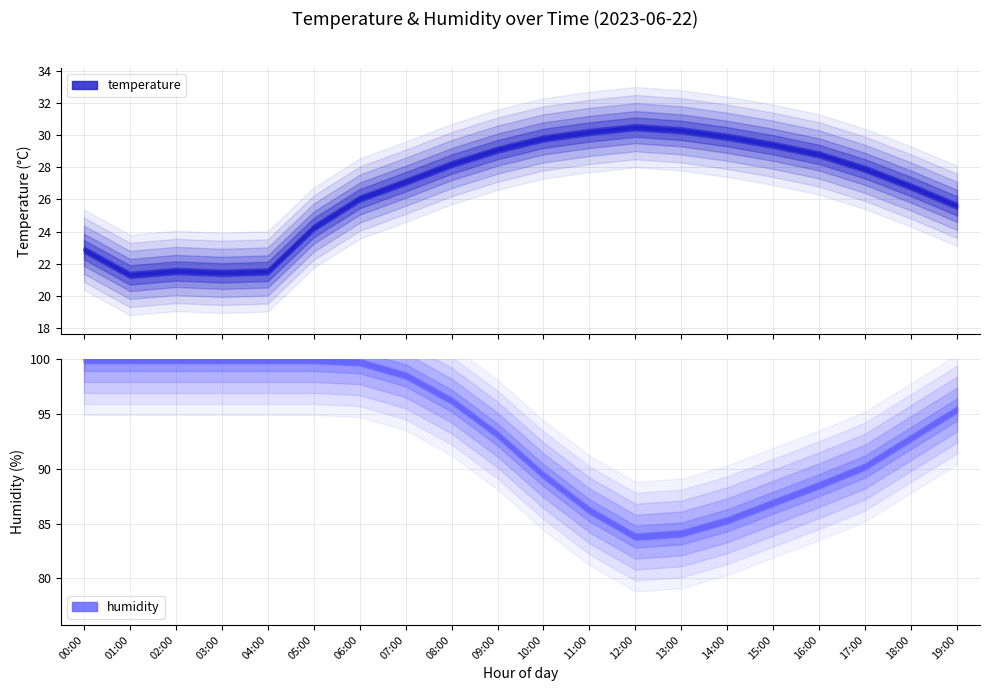

What is the total value across all series at 19:00?

121.0